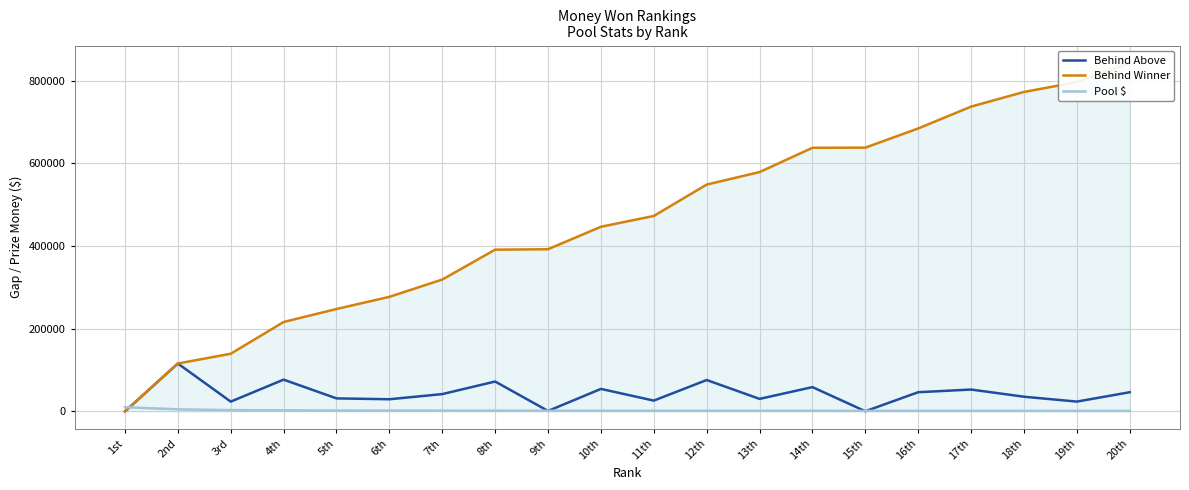

Which series changed the most between 5th and 7th?

Behind Winner